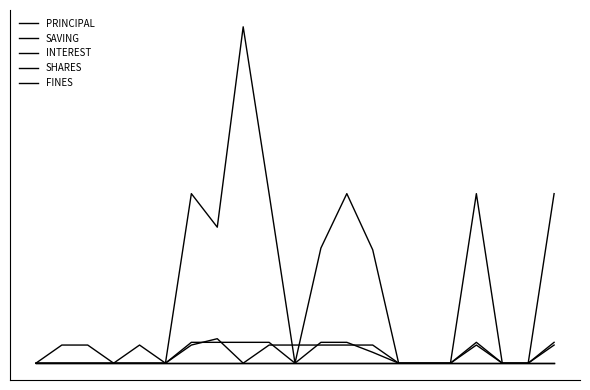

True or false: PRINCIPAL and FINES cross at least once.

False